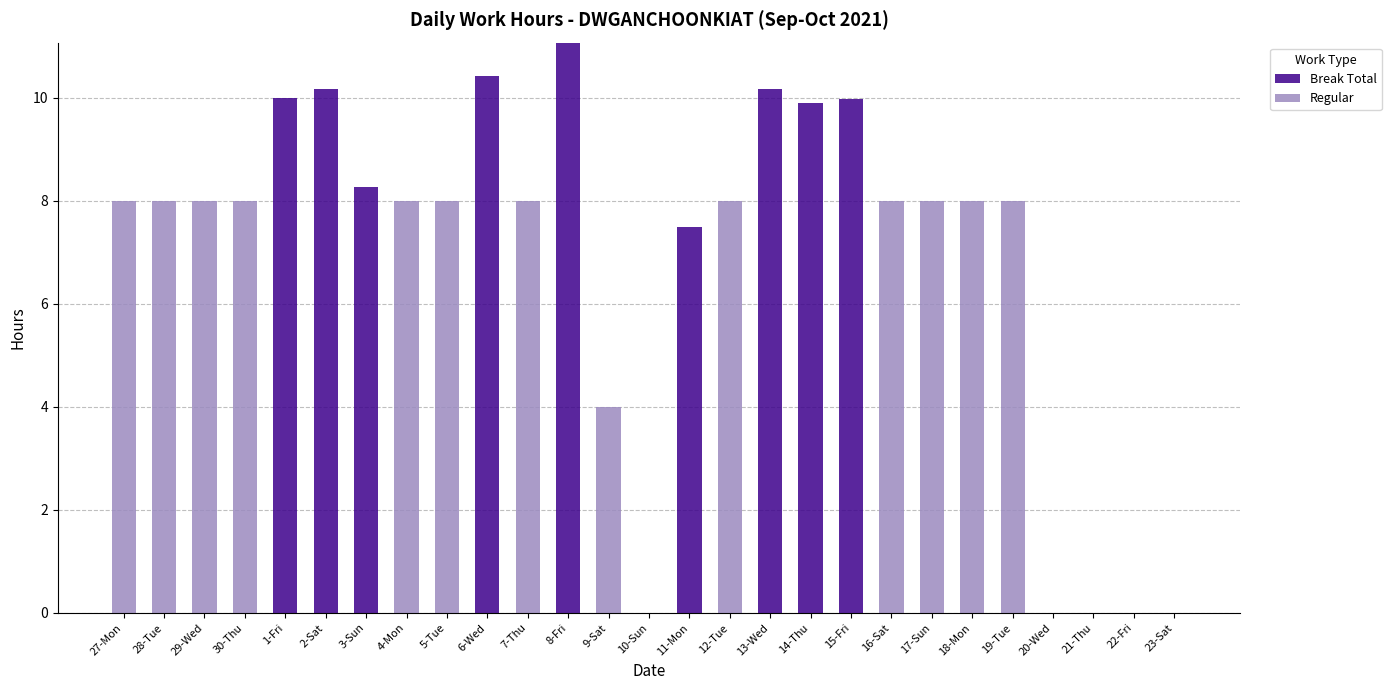

At which category is the sum across all series the highest?

8-Fri